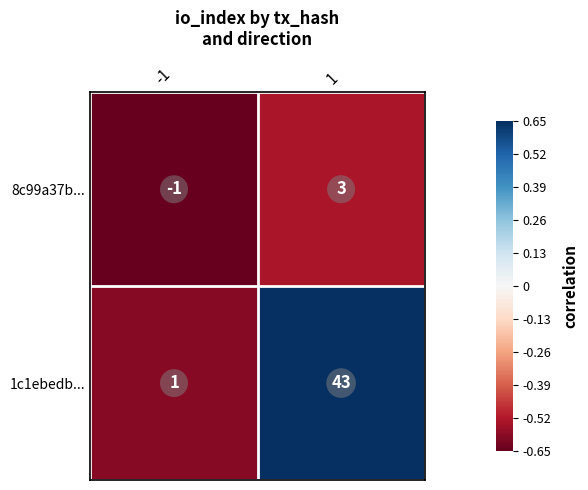

The 8c99a37b... series shows 0 at -1. True or false?

False